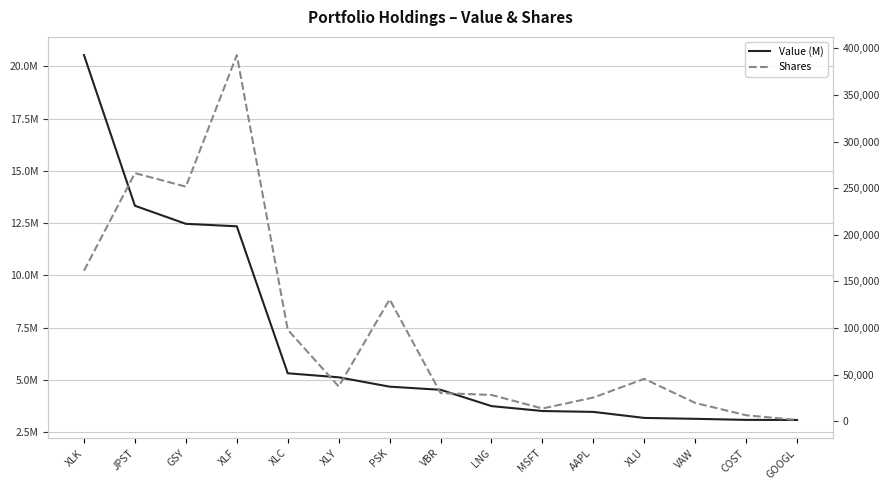

At which category is the sum across all series the highest?

XLK